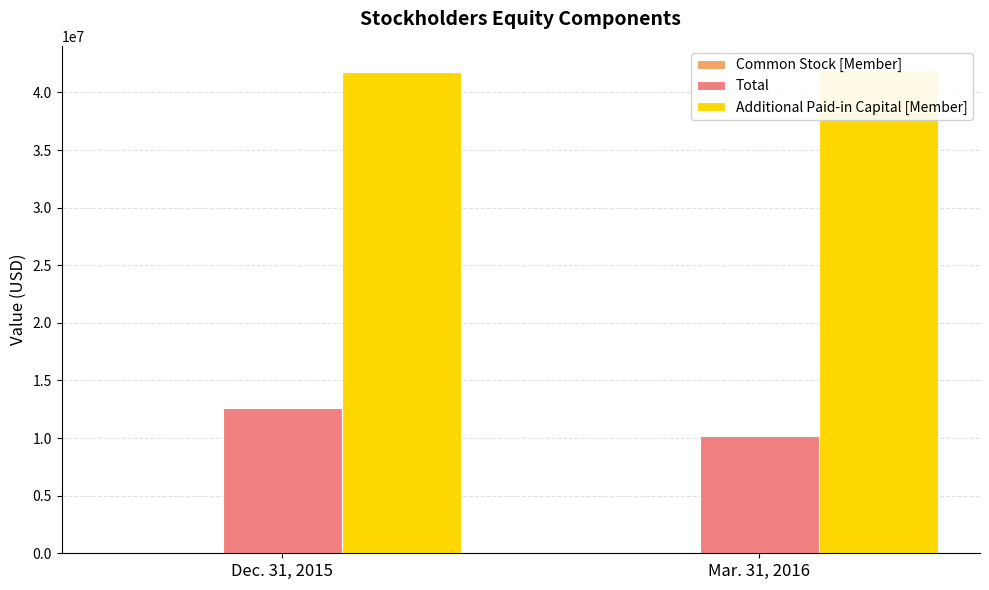

Reading left to right, what are all the values shown in this chart?

Common Stock [Member]: Dec. 31, 2015=1000	Mar. 31, 2016=1000
Total: Dec. 31, 2015=12578000	Mar. 31, 2016=10204000
Additional Paid-in Capital [Member]: Dec. 31, 2015=41735000	Mar. 31, 2016=41950000